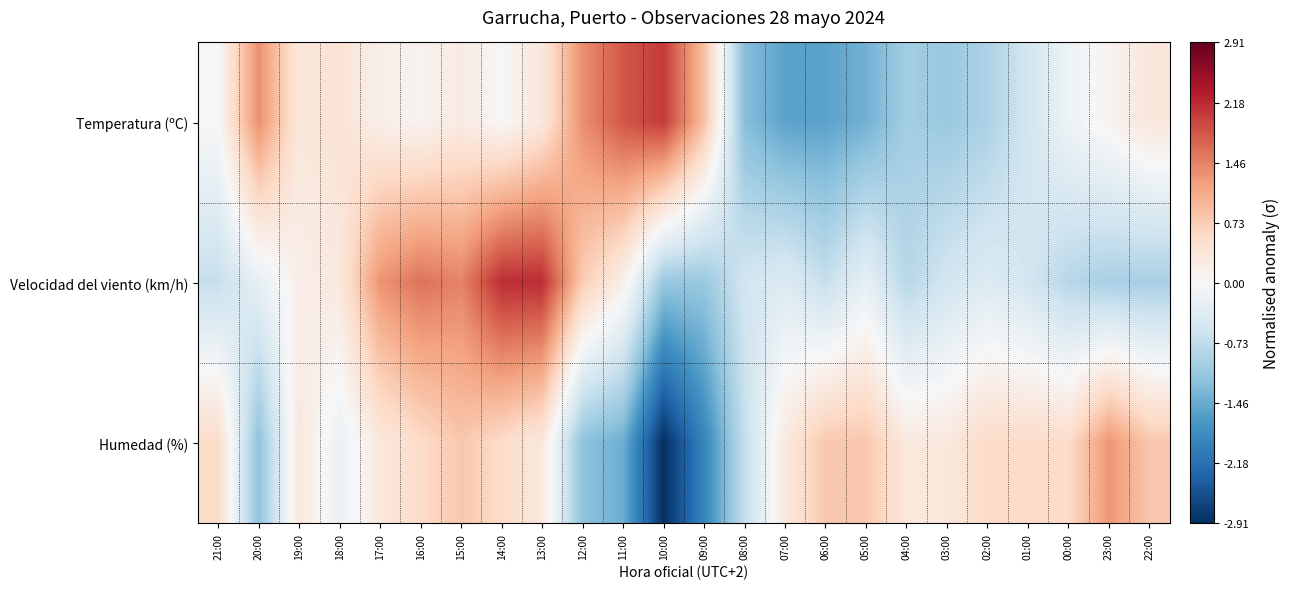

What is the total value across all series at 18:00?

0.5